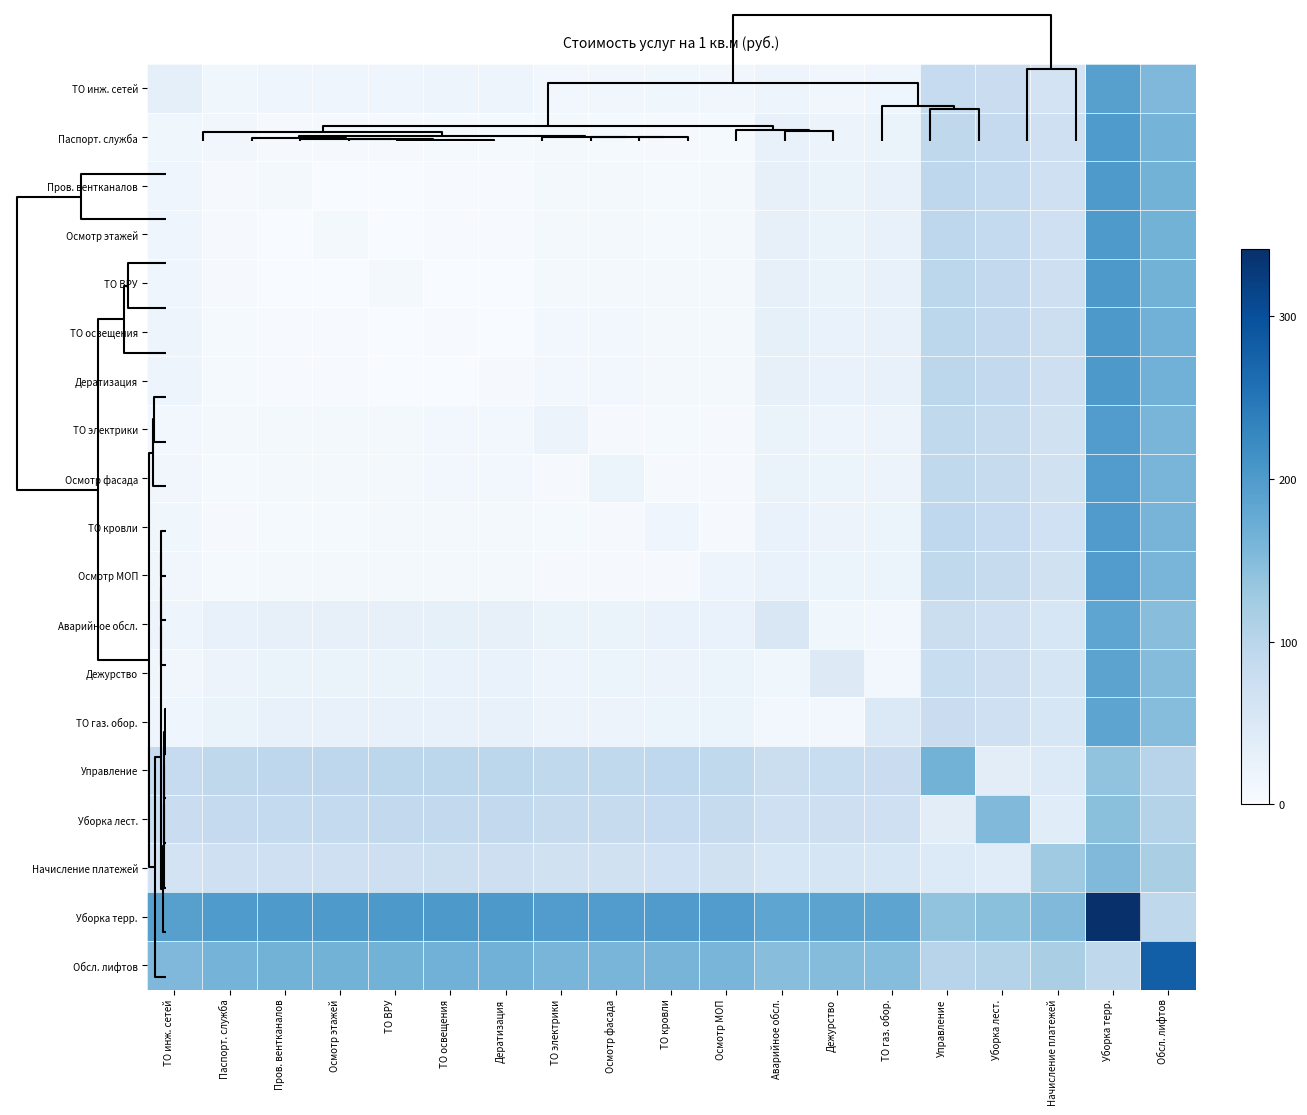

Reading right to left, list all the values displayed in this chart.

ТО инж. сетей: Обсл. лифтов=154.1	Уборка терр.=191.4	Начисление платежей=63.0	Уборка лест.=78.6	Управление=85.2	ТО газ. обор.=15.6	Дежурство=13.2	Аварийное обсл.=18.0	Осмотр МОП=12.6	ТО кровли=13.4	Осмотр фасада=12.2	ТО электрики=11.8	Дератизация=17.8	ТО освещения=18.2	ТО ВРУ=17.0	Осмотр этажей=16.6	Пров. вентканалов=16.6	Паспорт. служба=14.6	ТО инж. сетей=33.0
Паспорт. служба: Обсл. лифтов=162.1	Уборка терр.=199.4	Начисление платежей=71.0	Уборка лест.=86.6	Управление=93.2	ТО газ. обор.=23.6	Дежурство=21.2	Аварийное обсл.=26.0	Осмотр МОП=5.6	ТО кровли=4.4	Осмотр фасада=6.2	ТО электрики=6.8	Дератизация=5.8	ТО освещения=6.2	ТО ВРУ=5.0	Осмотр этажей=4.6	Пров. вентканалов=4.6	Паспорт. служба=13.0	ТО инж. сетей=14.6
Пров. вентканалов: Обсл. лифтов=164.1	Уборка терр.=201.4	Начисление платежей=73.0	Уборка лест.=88.6	Управление=95.2	ТО газ. обор.=25.6	Дежурство=23.2	Аварийное обсл.=28.0	Осмотр МОП=7.6	ТО кровли=6.4	Осмотр фасада=8.2	ТО электрики=8.8	Дератизация=2.8	ТО освещения=3.2	ТО ВРУ=2.0	Осмотр этажей=1.6	Пров. вентканалов=8.0	Паспорт. служба=4.6	ТО инж. сетей=16.6
Осмотр этажей: Обсл. лифтов=164.1	Уборка терр.=201.4	Начисление платежей=73.0	Уборка лест.=88.6	Управление=95.2	ТО газ. обор.=25.6	Дежурство=23.2	Аварийное обсл.=28.0	Осмотр МОП=7.6	ТО кровли=6.4	Осмотр фасада=8.2	ТО электрики=8.8	Дератизация=2.8	ТО освещения=3.2	ТО ВРУ=2.0	Осмотр этажей=8.0	Пров. вентканалов=1.6	Паспорт. служба=4.6	ТО инж. сетей=16.6
ТО ВРУ: Обсл. лифтов=164.5	Уборка терр.=201.8	Начисление платежей=73.4	Уборка лест.=89.0	Управление=95.6	ТО газ. обор.=26.0	Дежурство=23.6	Аварийное обсл.=28.4	Осмотр МОП=8.0	ТО кровли=6.8	Осмотр фасада=8.6	ТО электрики=9.2	Дератизация=2.2	ТО освещения=2.6	ТО ВРУ=7.0	Осмотр этажей=2.0	Пров. вентканалов=2.0	Паспорт. служба=5.0	ТО инж. сетей=17.0
ТО освещения: Обсл. лифтов=165.7	Уборка терр.=203.0	Начисление платежей=74.6	Уборка лест.=90.2	Управление=96.8	ТО газ. обор.=27.2	Дежурство=24.8	Аварийное обсл.=29.6	Осмотр МОП=9.2	ТО кровли=8.0	Осмотр фасада=9.8	ТО электрики=10.4	Дератизация=1.4	ТО освещения=4.0	ТО ВРУ=2.6	Осмотр этажей=3.2	Пров. вентканалов=3.2	Паспорт. служба=6.2	ТО инж. сетей=18.2
Дератизация: Обсл. лифтов=165.3	Уборка терр.=202.6	Начисление платежей=74.2	Уборка лест.=89.8	Управление=96.4	ТО газ. обор.=26.8	Дежурство=24.4	Аварийное обсл.=29.2	Осмотр МОП=8.8	ТО кровли=7.6	Осмотр фасада=9.4	ТО электрики=10.0	Дератизация=5.0	ТО освещения=1.4	ТО ВРУ=2.2	Осмотр этажей=2.8	Пров. вентканалов=2.8	Паспорт. служба=5.8	ТО инж. сетей=17.8
ТО электрики: Обсл. лифтов=159.3	Уборка терр.=196.6	Начисление платежей=68.2	Уборка лест.=83.8	Управление=90.4	ТО газ. обор.=20.8	Дежурство=18.4	Аварийное обсл.=23.2	Осмотр МОП=4.8	ТО кровли=5.6	Осмотр фасада=4.4	ТО электрики=20.0	Дератизация=10.0	ТО освещения=10.4	ТО ВРУ=9.2	Осмотр этажей=8.8	Пров. вентканалов=8.8	Паспорт. служба=6.8	ТО инж. сетей=11.8
Осмотр фасада: Обсл. лифтов=159.7	Уборка терр.=197.0	Начисление платежей=68.6	Уборка лест.=84.2	Управление=90.8	ТО газ. обор.=21.2	Дежурство=18.8	Аварийное обсл.=23.6	Осмотр МОП=4.2	ТО кровли=5.0	Осмотр фасада=19.0	ТО электрики=4.4	Дератизация=9.4	ТО освещения=9.8	ТО ВРУ=8.6	Осмотр этажей=8.2	Пров. вентканалов=8.2	Паспорт. служба=6.2	ТО инж. сетей=12.2
ТО кровли: Обсл. лифтов=160.9	Уборка терр.=198.2	Начисление платежей=69.8	Уборка лест.=85.4	Управление=92.0	ТО газ. обор.=22.4	Дежурство=20.0	Аварийное обсл.=24.8	Осмотр МОП=4.4	ТО кровли=16.0	Осмотр фасада=5.0	ТО электрики=5.6	Дератизация=7.6	ТО освещения=8.0	ТО ВРУ=6.8	Осмотр этажей=6.4	Пров. вентканалов=6.4	Паспорт. служба=4.4	ТО инж. сетей=13.4
Осмотр МОП: Обсл. лифтов=160.1	Уборка терр.=197.4	Начисление платежей=69.0	Уборка лест.=84.6	Управление=91.2	ТО газ. обор.=21.6	Дежурство=19.2	Аварийное обсл.=24.0	Осмотр МОП=18.0	ТО кровли=4.4	Осмотр фасада=4.2	ТО электрики=4.8	Дератизация=8.8	ТО освещения=9.2	ТО ВРУ=8.0	Осмотр этажей=7.6	Пров. вентканалов=7.6	Паспорт. служба=5.6	ТО инж. сетей=12.6
Аварийное обсл.: Обсл. лифтов=146.5	Уборка терр.=183.8	Начисление платежей=55.4	Уборка лест.=71.0	Управление=77.6	ТО газ. обор.=12.0	Дежурство=13.6	Аварийное обсл.=52.0	Осмотр МОП=24.0	ТО кровли=24.8	Осмотр фасада=23.6	ТО электрики=23.2	Дератизация=29.2	ТО освещения=29.6	ТО ВРУ=28.4	Осмотр этажей=28.0	Пров. вентканалов=28.0	Паспорт. служба=26.0	ТО инж. сетей=18.0
Дежурство: Обсл. лифтов=149.7	Уборка терр.=187.0	Начисление платежей=58.6	Уборка лест.=74.2	Управление=80.8	ТО газ. обор.=11.2	Дежурство=44.0	Аварийное обсл.=13.6	Осмотр МОП=19.2	ТО кровли=20.0	Осмотр фасада=18.8	ТО электрики=18.4	Дератизация=24.4	ТО освещения=24.8	ТО ВРУ=23.6	Осмотр этажей=23.2	Пров. вентканалов=23.2	Паспорт. служба=21.2	ТО инж. сетей=13.2
ТО газ. обор.: Обсл. лифтов=148.1	Уборка терр.=185.4	Начисление платежей=57.0	Уборка лест.=72.6	Управление=79.2	ТО газ. обор.=48.0	Дежурство=11.2	Аварийное обсл.=12.0	Осмотр МОП=21.6	ТО кровли=22.4	Осмотр фасада=21.2	ТО электрики=20.8	Дератизация=26.8	ТО освещения=27.2	ТО ВРУ=26.0	Осмотр этажей=25.6	Пров. вентканалов=25.6	Паспорт. служба=23.6	ТО инж. сетей=15.6
Управление: Обсл. лифтов=101.7	Уборка терр.=139.0	Начисление платежей=47.6	Уборка лест.=37.2	Управление=164.0	ТО газ. обор.=79.2	Дежурство=80.8	Аварийное обсл.=77.6	Осмотр МОП=91.2	ТО кровли=92.0	Осмотр фасада=90.8	ТО электрики=90.4	Дератизация=96.4	ТО освещения=96.8	ТО ВРУ=95.6	Осмотр этажей=95.2	Пров. вентканалов=95.2	Паспорт. служба=93.2	ТО инж. сетей=85.2
Уборка лест.: Обсл. лифтов=106.1	Уборка терр.=143.4	Начисление платежей=41.0	Уборка лест.=153.0	Управление=37.2	ТО газ. обор.=72.6	Дежурство=74.2	Аварийное обсл.=71.0	Осмотр МОП=84.6	ТО кровли=85.4	Осмотр фасада=84.2	ТО электрики=83.8	Дератизация=89.8	ТО освещения=90.2	ТО ВРУ=89.0	Осмотр этажей=88.6	Пров. вентканалов=88.6	Паспорт. служба=86.6	ТО инж. сетей=78.6
Начисление платежей: Обсл. лифтов=116.5	Уборка терр.=153.8	Начисление платежей=127.0	Уборка лест.=41.0	Управление=47.6	ТО газ. обор.=57.0	Дежурство=58.6	Аварийное обсл.=55.4	Осмотр МОП=69.0	ТО кровли=69.8	Осмотр фасада=68.6	ТО электрики=68.2	Дератизация=74.2	ТО освещения=74.6	ТО ВРУ=73.4	Осмотр этажей=73.0	Пров. вентканалов=73.0	Паспорт. служба=71.0	ТО инж. сетей=63.0
Уборка терр.: Обсл. лифтов=93.1	Уборка терр.=341.0	Начисление платежей=153.8	Уборка лест.=143.4	Управление=139.0	ТО газ. обор.=185.4	Дежурство=187.0	Аварийное обсл.=183.8	Осмотр МОП=197.4	ТО кровли=198.2	Осмотр фасада=197.0	ТО электрики=196.6	Дератизация=202.6	ТО освещения=203.0	ТО ВРУ=201.8	Осмотр этажей=201.4	Пров. вентканалов=201.4	Паспорт. служба=199.4	ТО инж. сетей=191.4
Обсл. лифтов: Обсл. лифтов=278.8	Уборка терр.=93.1	Начисление платежей=116.5	Уборка лест.=106.1	Управление=101.7	ТО газ. обор.=148.1	Дежурство=149.7	Аварийное обсл.=146.5	Осмотр МОП=160.1	ТО кровли=160.9	Осмотр фасада=159.7	ТО электрики=159.3	Дератизация=165.3	ТО освещения=165.7	ТО ВРУ=164.5	Осмотр этажей=164.1	Пров. вентканалов=164.1	Паспорт. служба=162.1	ТО инж. сетей=154.1